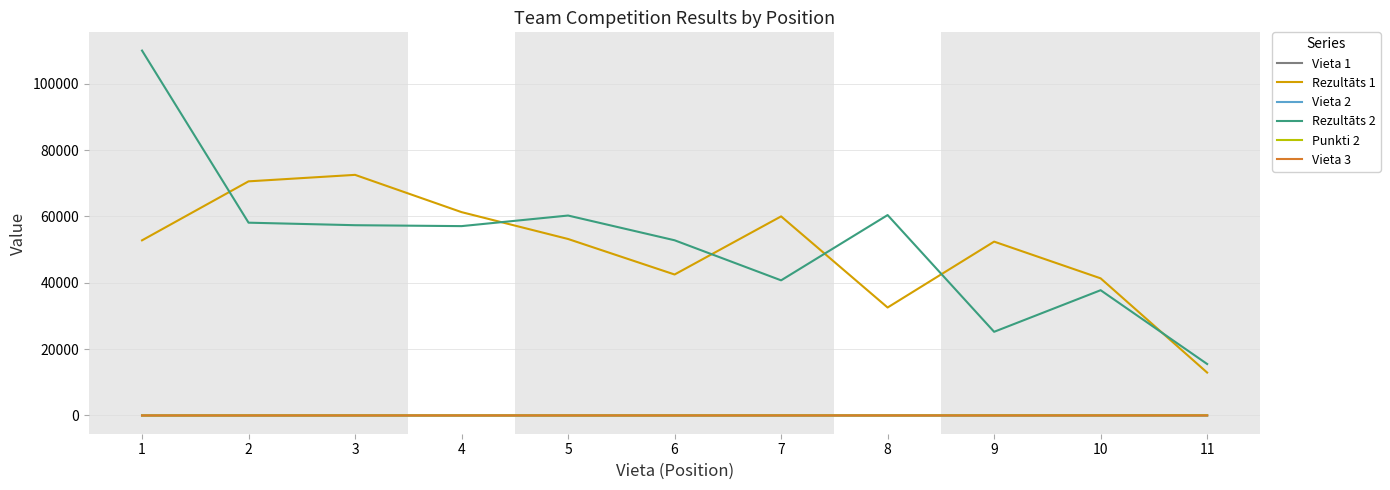

At which label does Vieta 3 first exceed 6?

3